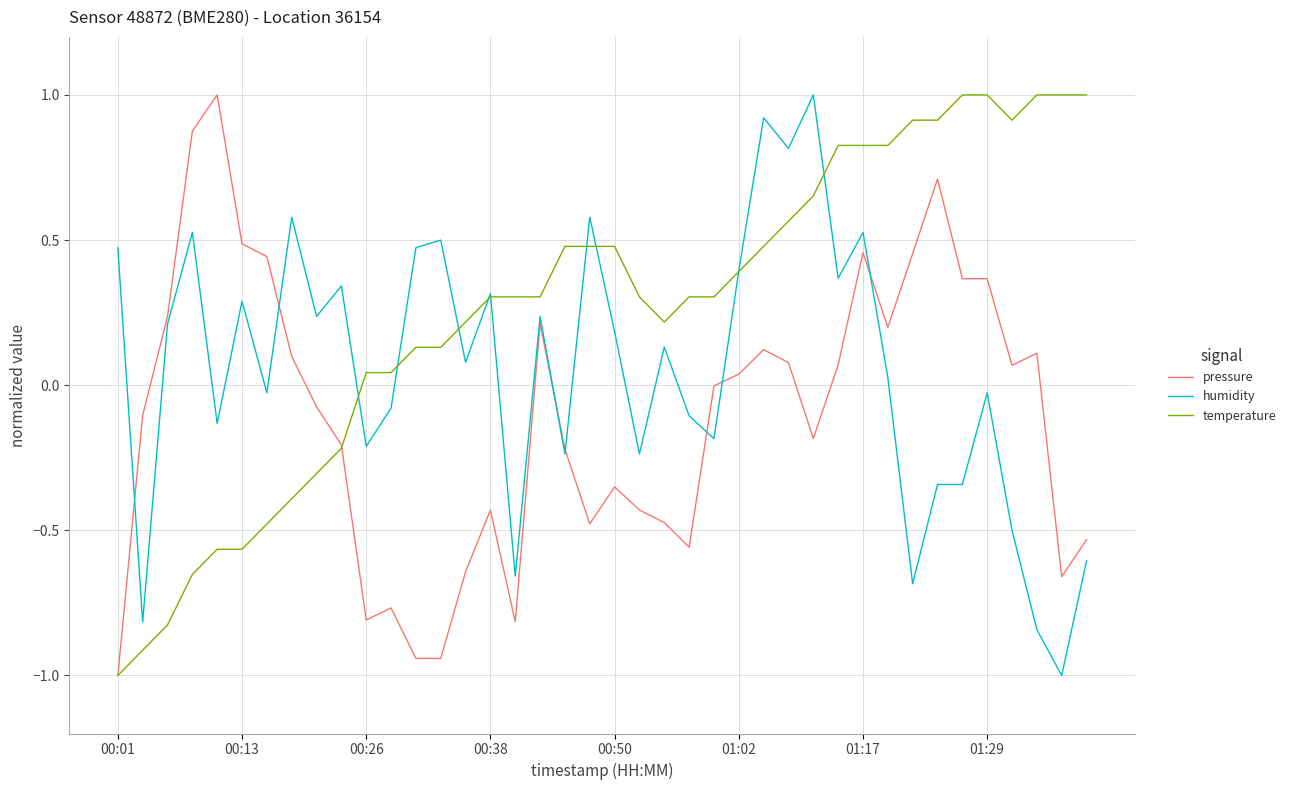

Rank the series by their average value, from lowest to highest.

pressure, humidity, temperature